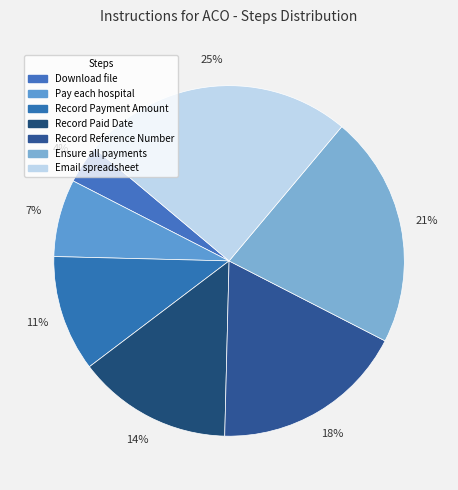

Is there a majority slice in this chart?

No